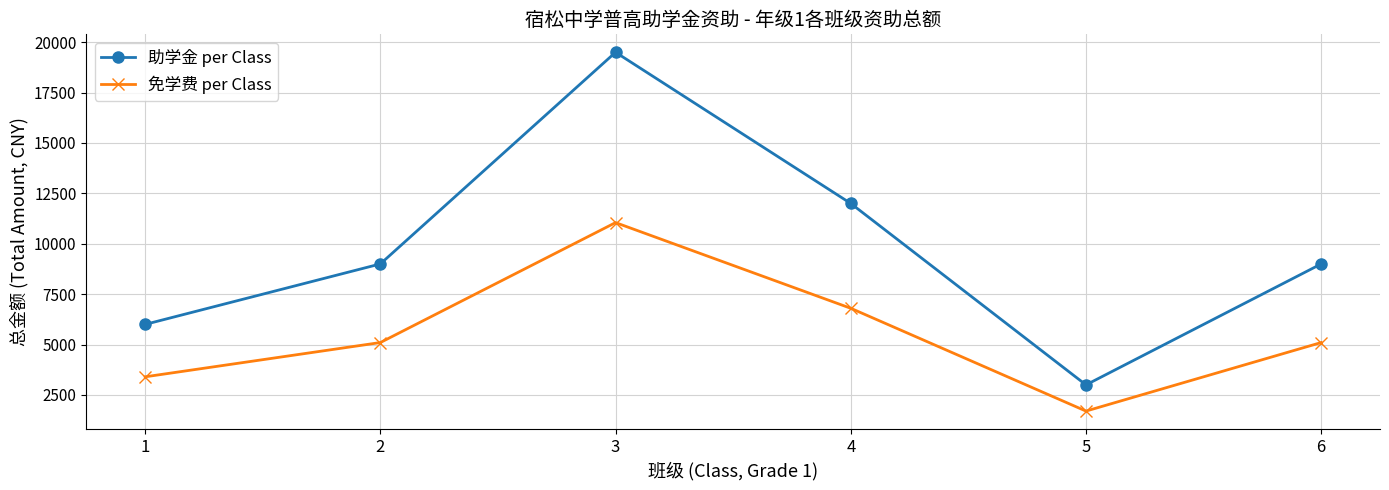

Reading right to left, extract all data points from this chart.

助学金 per Class: 9000	3000	12000	19500	9000	6000
免学费 per Class: 5100	1700	6800	11050	5100	3400